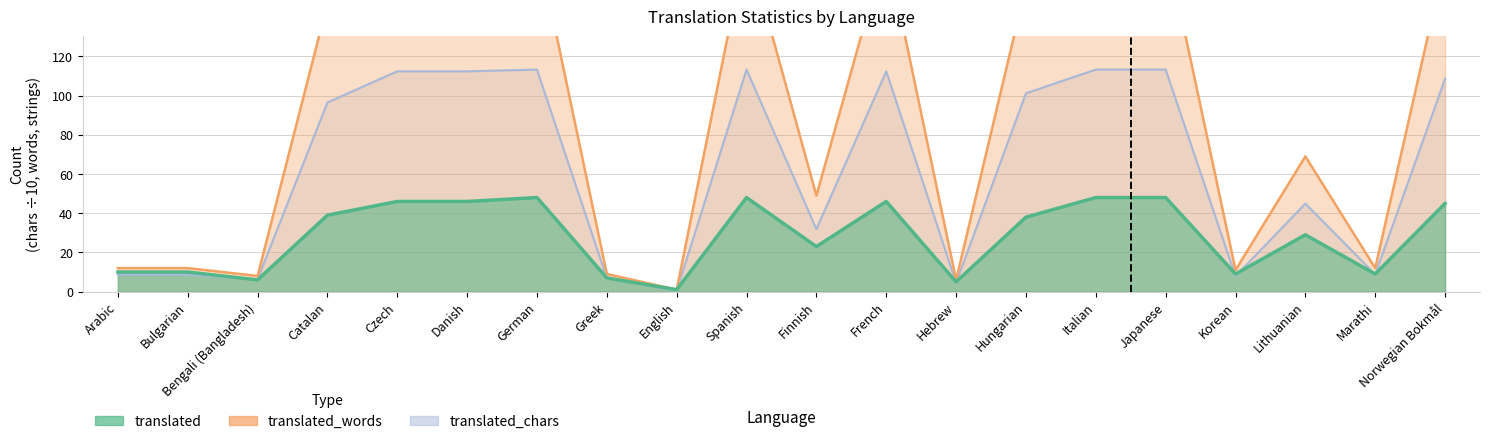

What is the sum of the translated_chars values at Hungarian and Bulgarian?

109.8